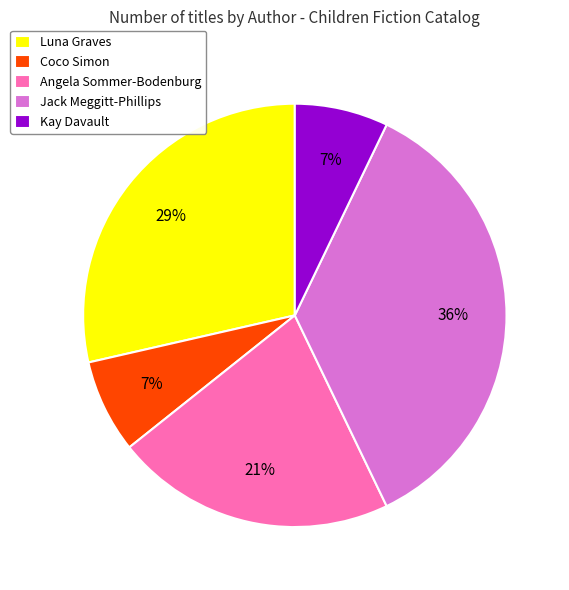

Which slice is the largest?

Jack Meggitt-Phillips